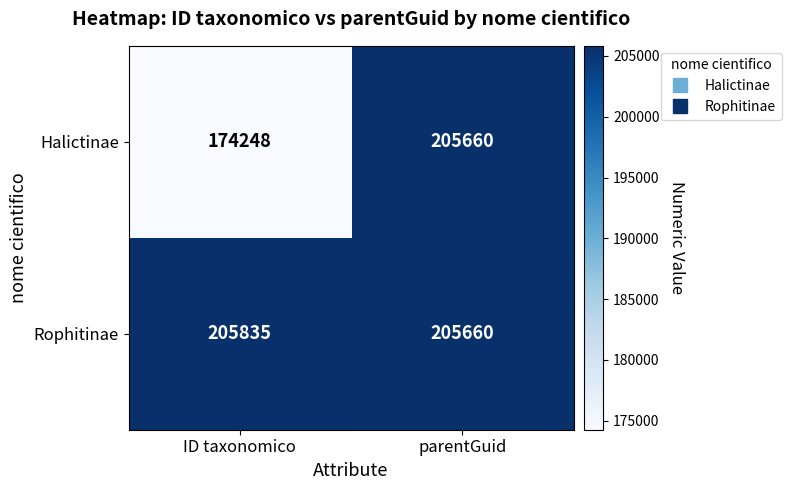

List the series in order of their peak value, lowest first.

Halictinae, Rophitinae